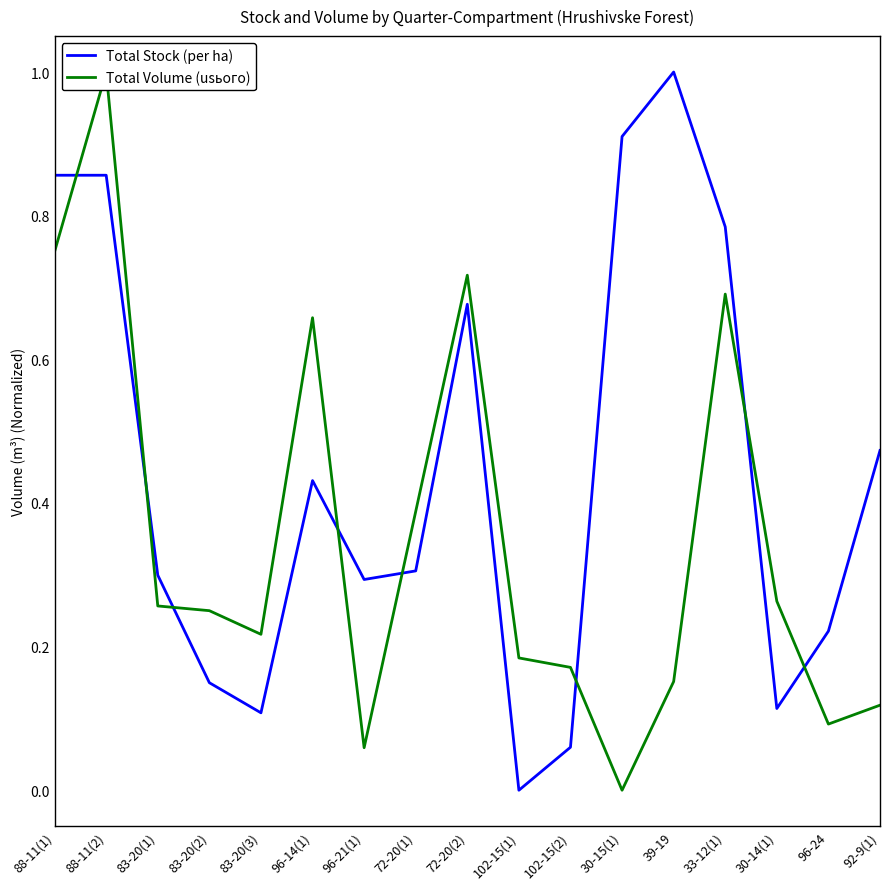

Between 30-15(1) and 33-12(1), which series saw the biggest shift?

Total Volume (usього)